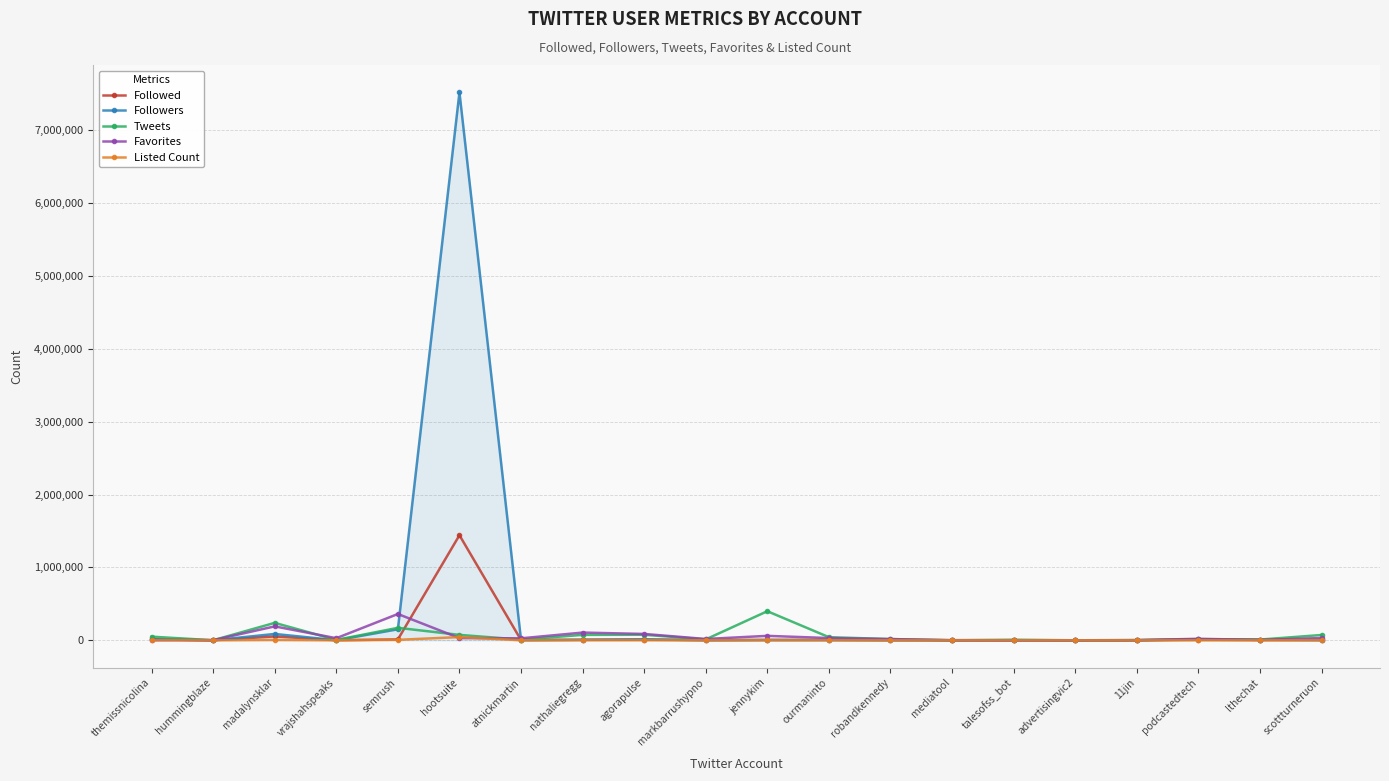

What is the maximum value for Followers?

7516253